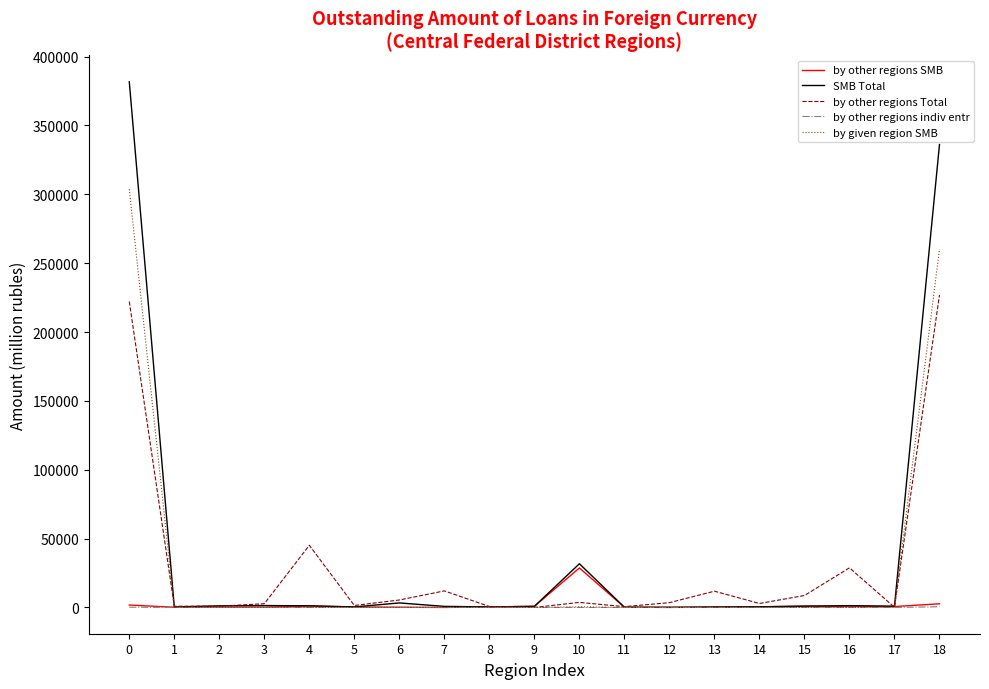

What is the difference between the second highest and minimum values in the by other regions indiv entr series?

172